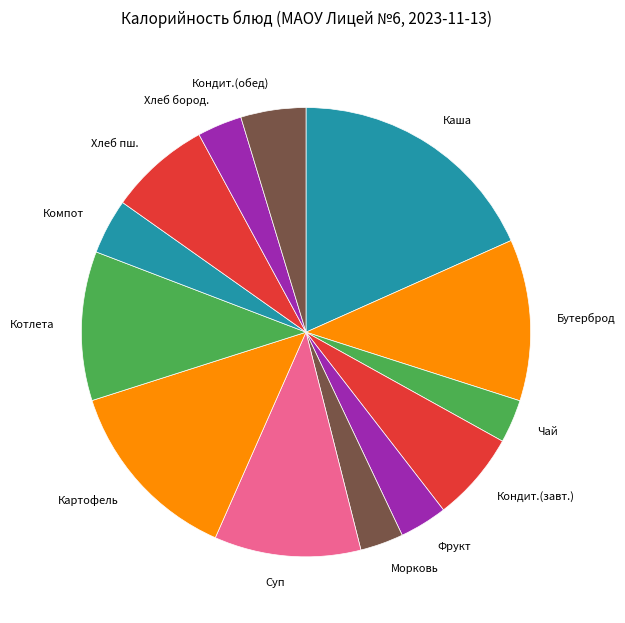

Is the sum of Кондит.(обед) and Компот greater than half?

No